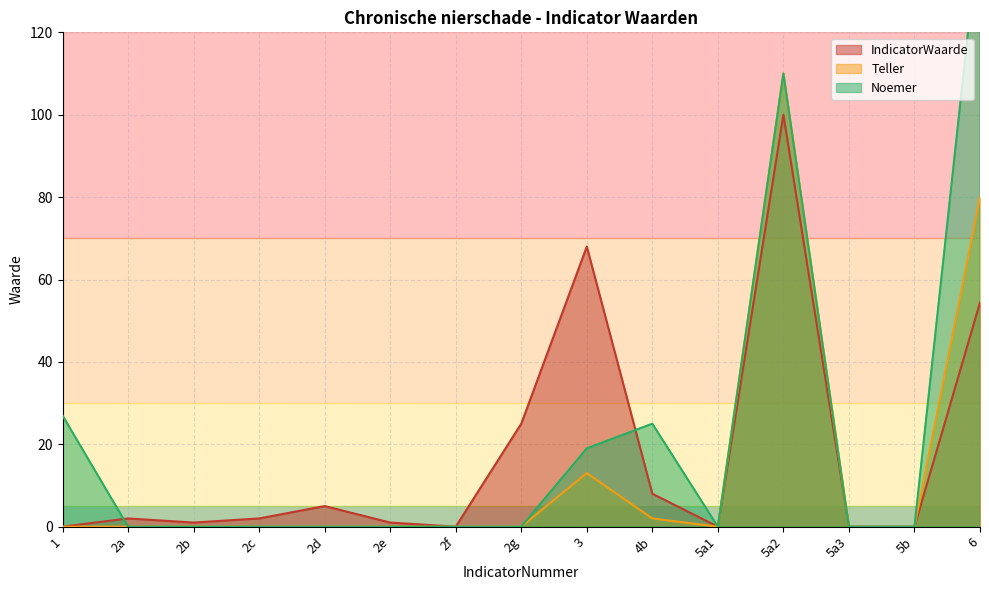

What are all the series names shown in the legend?

IndicatorWaarde, Teller, Noemer